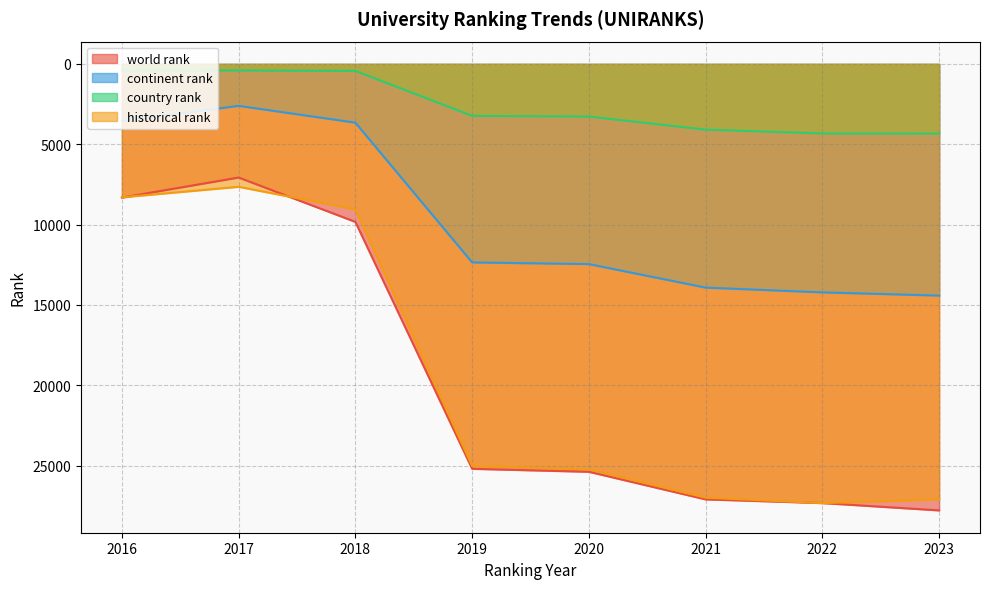

What is the spread (max minus min) of values at 2016?

7930.0